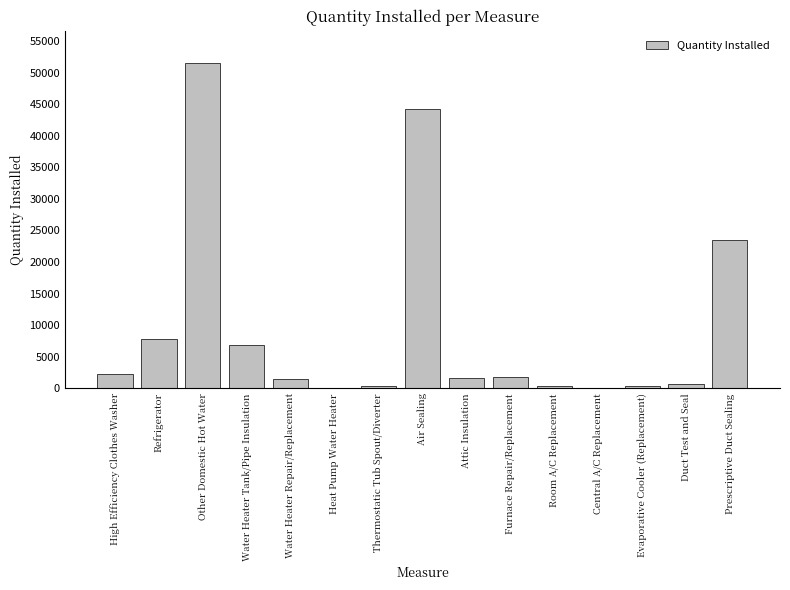

True or false: the data shows 2287 at High Efficiency Clothes Washer.

True